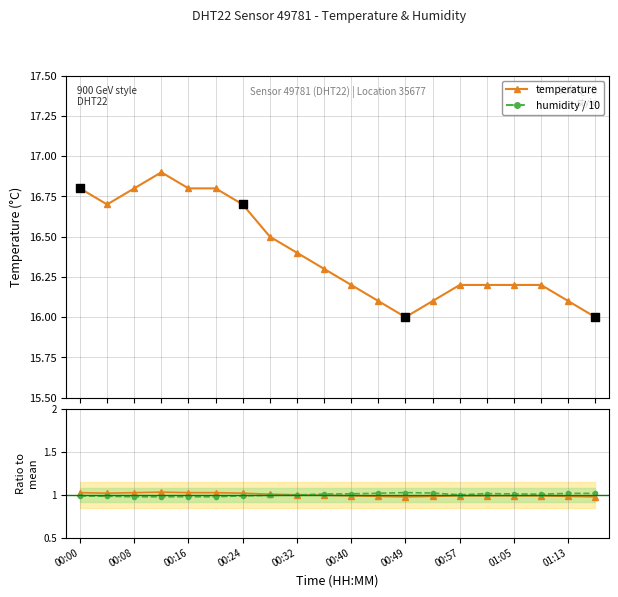

Is the value of temperature at 14 greater than the value of temp ratio at 00:57?

Yes